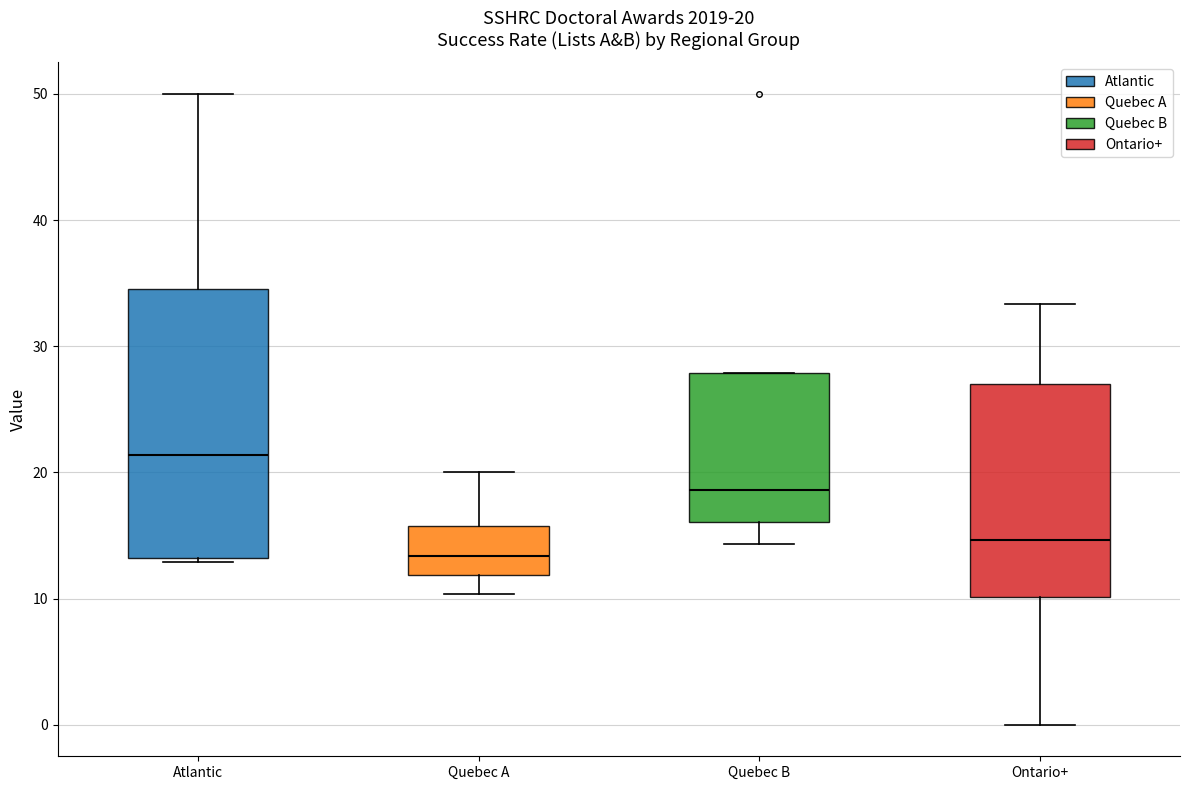

Which box's median line is the lowest?

Quebec A